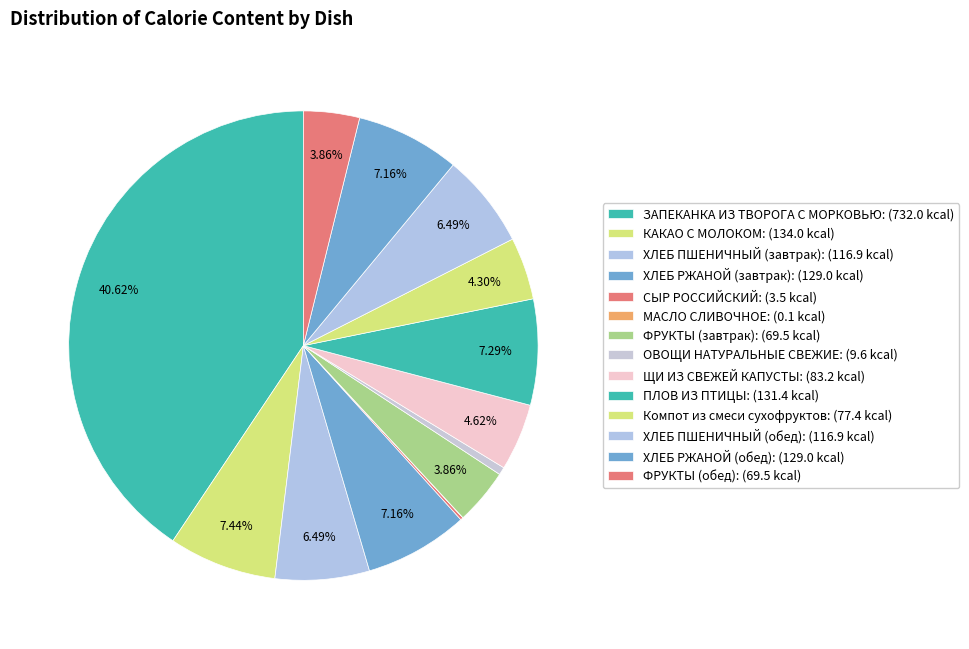

What is the change in value from КАКАО С МОЛОКОМ to СЫР РОССИЙСКИЙ?

-130.5